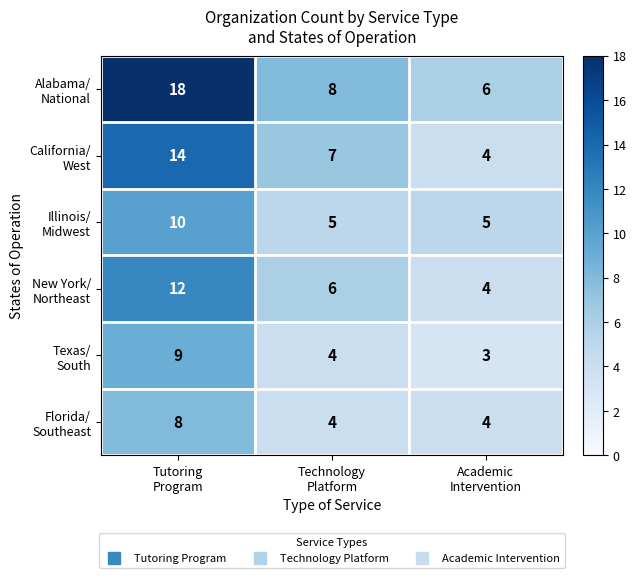

What is the greatest value displayed?

18